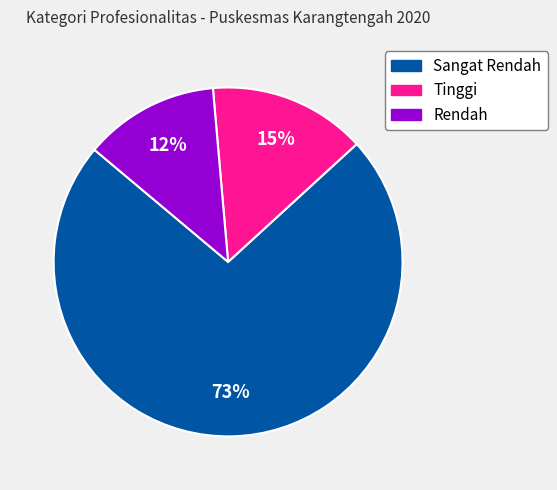

To the nearest percent, what is the combined percentage of Rendah and Tinggi?

27%